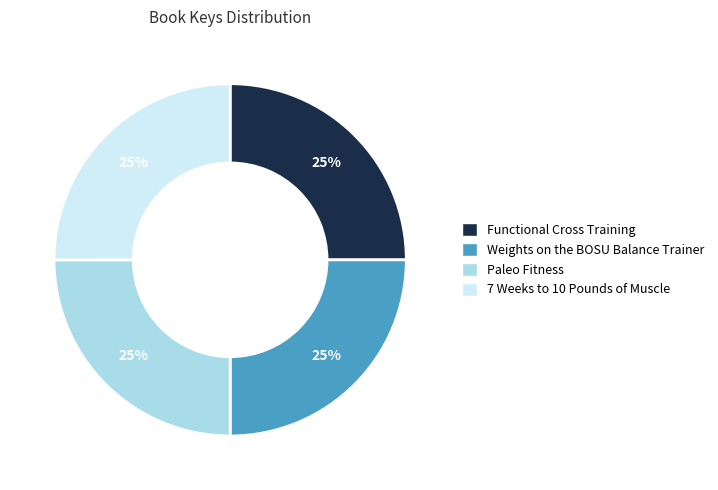

Is Weights on the BOSU Balance Trainer the majority of the pie?

No